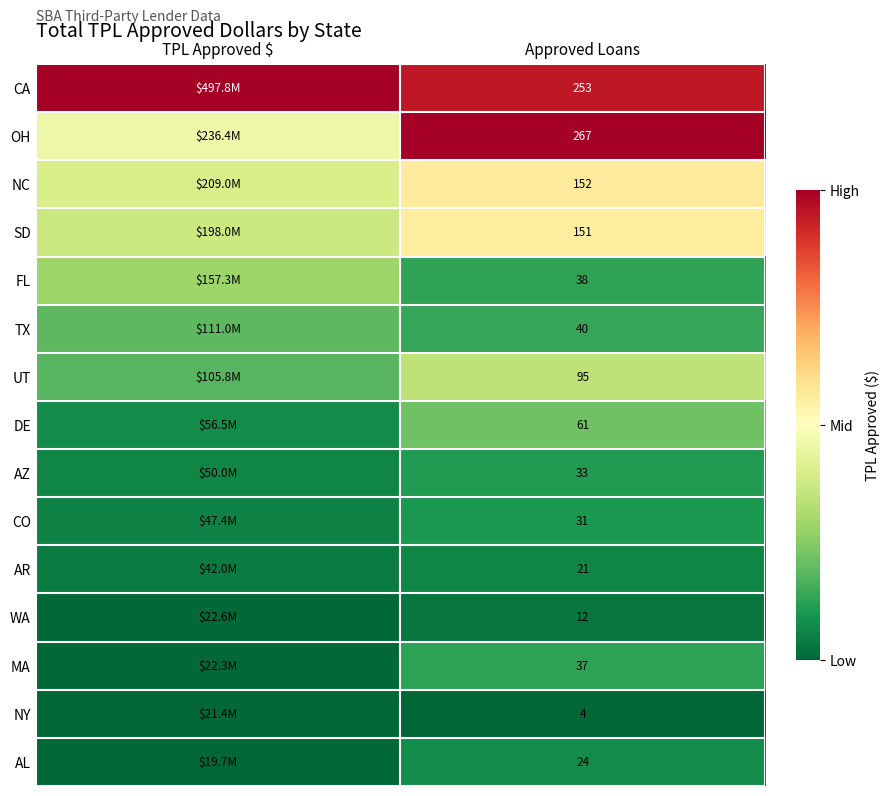

At which label does NC reach its peak?

Approved Loans